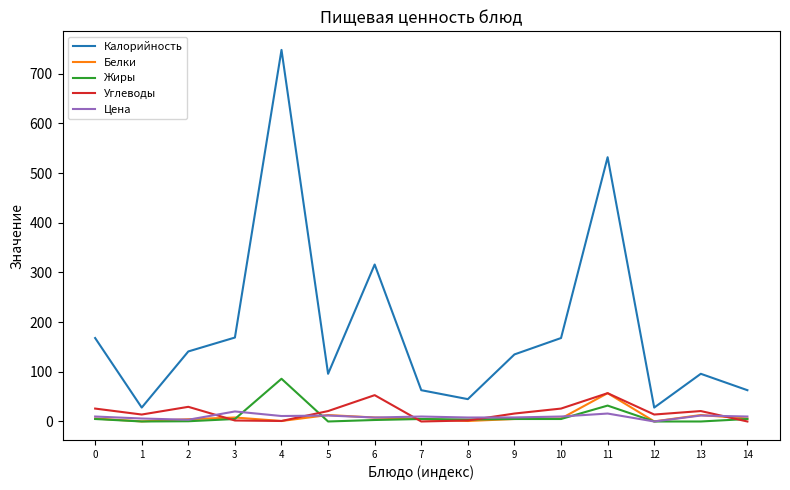

True or false: Белки and Калорийность cross at least once.

False